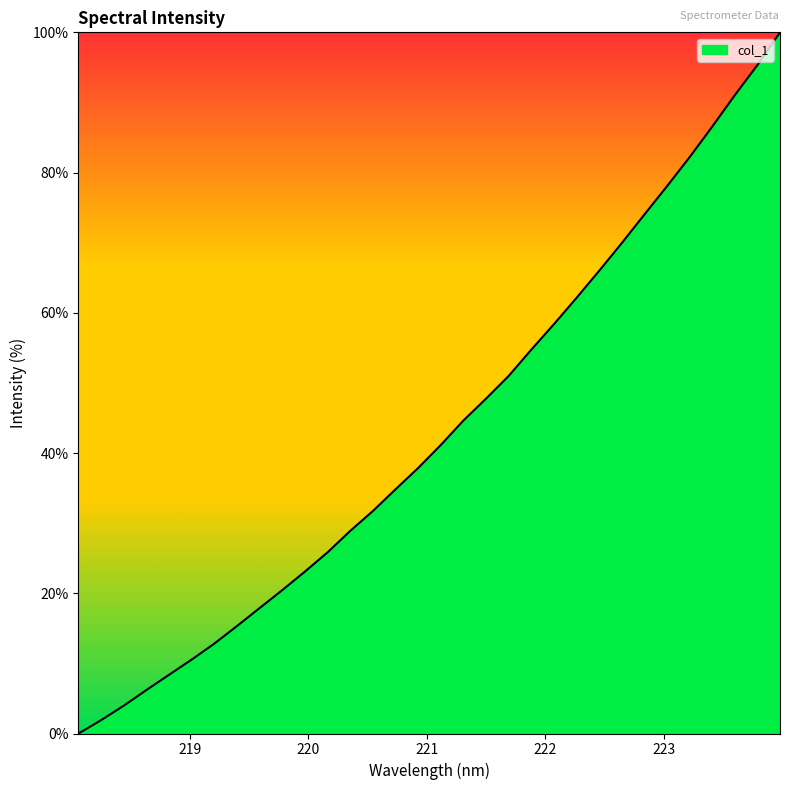

What is the maximum value shown in the chart?

100.0